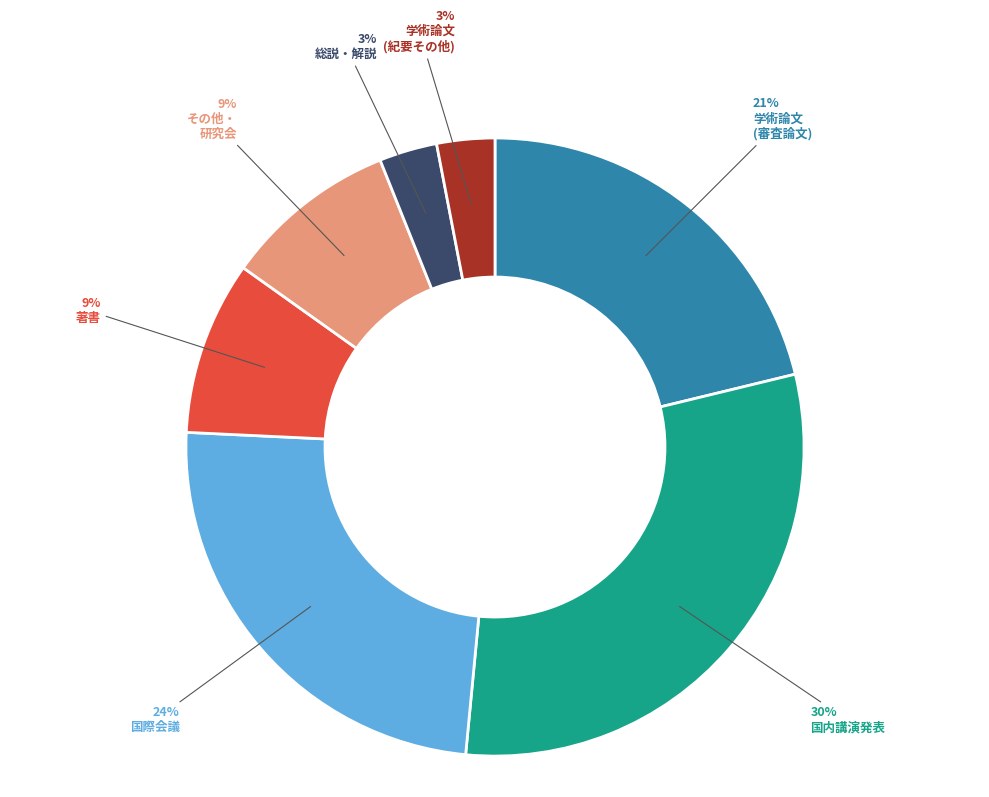

To the nearest percent, what is the average slice percentage?

14%